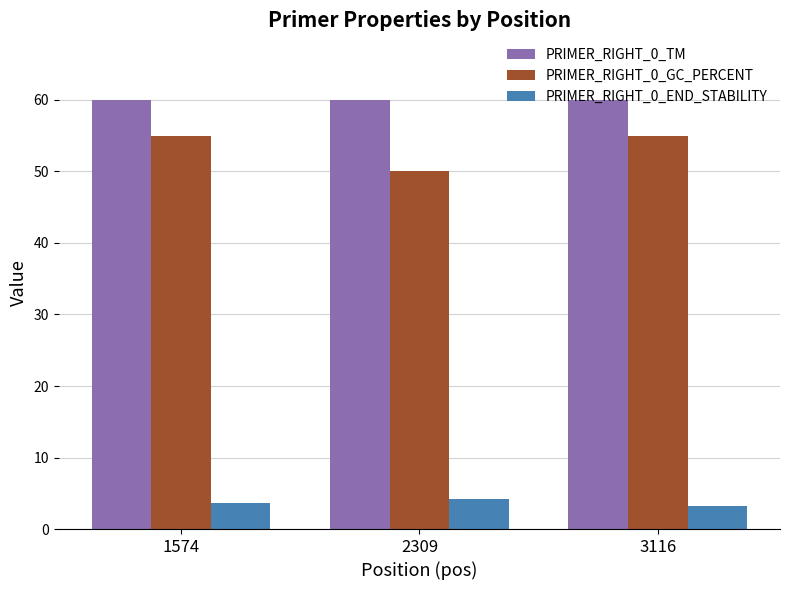

What is the difference between the maximum and minimum values in the PRIMER_RIGHT_0_TM series?

0.1